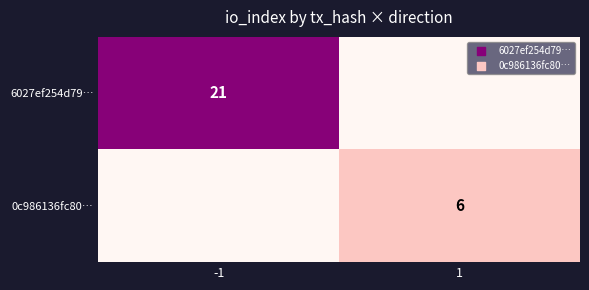

Is it true that 6027ef254d79… equals 21 at -1?

True